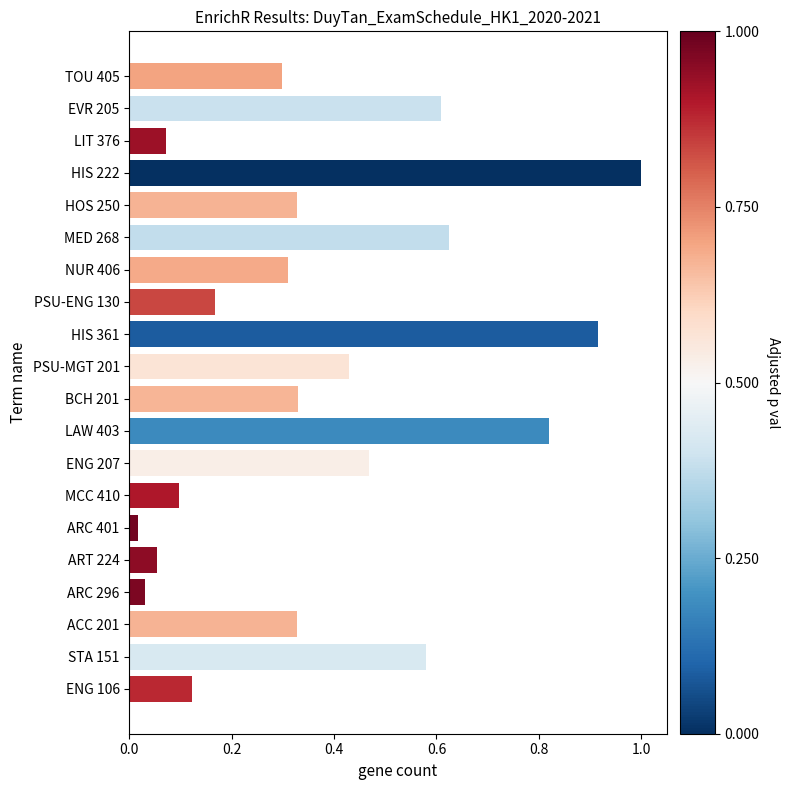

How many series are shown in this chart?

1